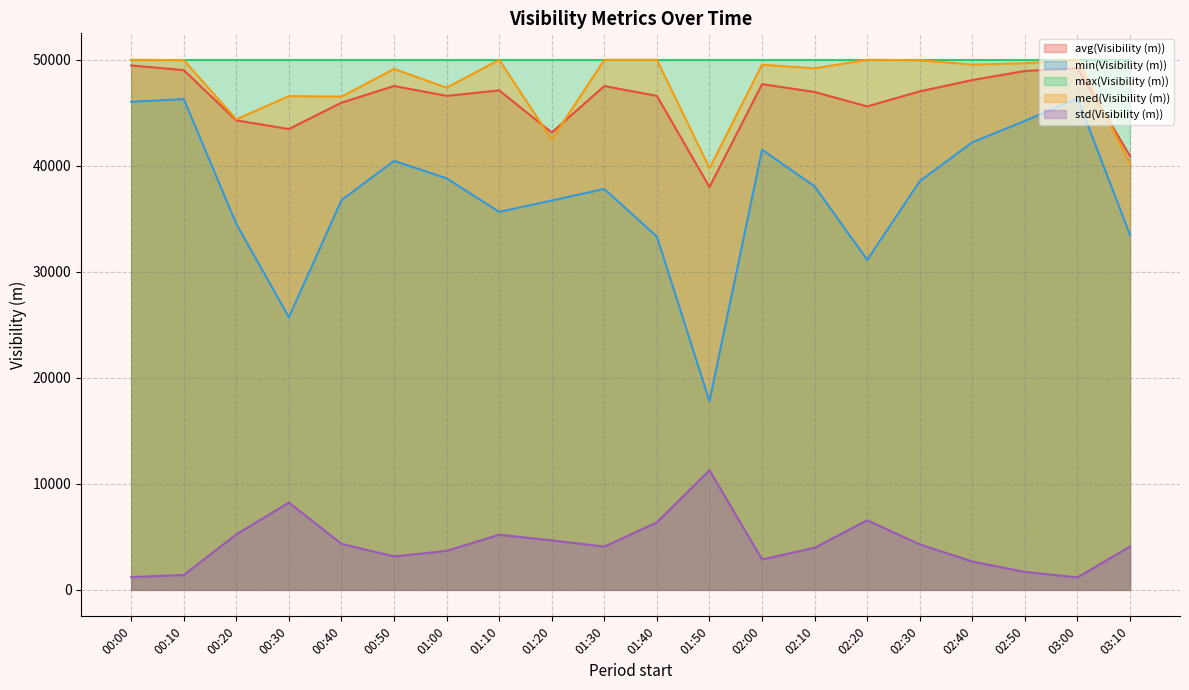

Which series has the widest spread of values?

min(Visibility (m))